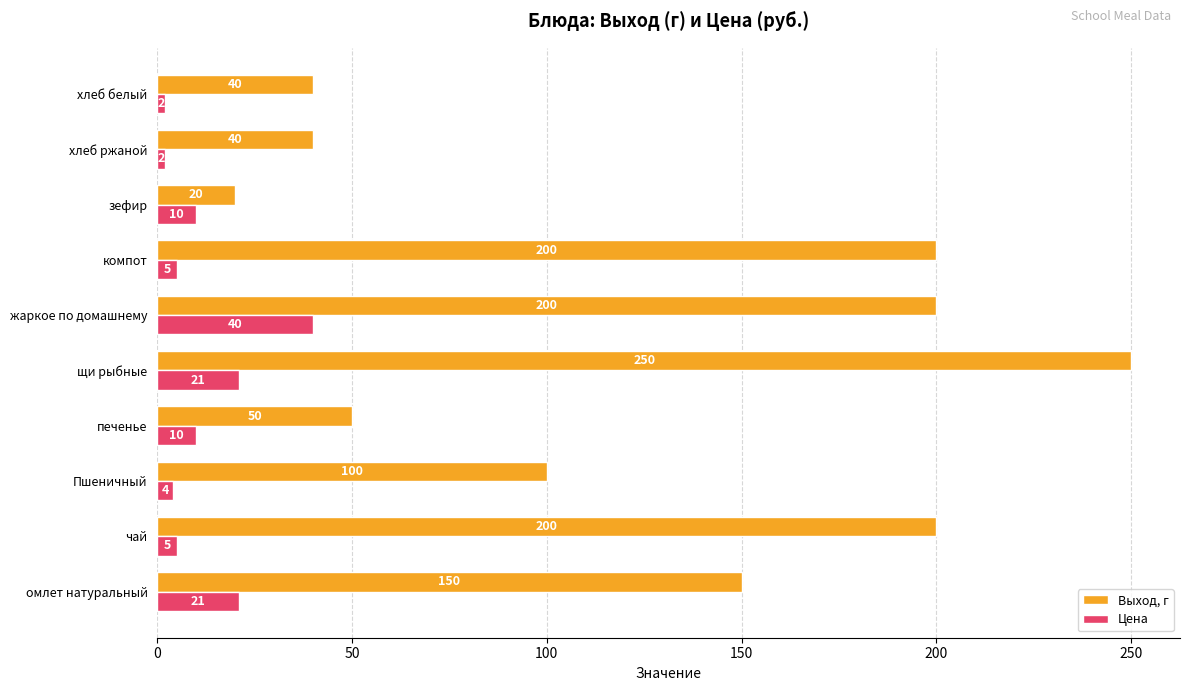

How many categories are shown in the chart?

10